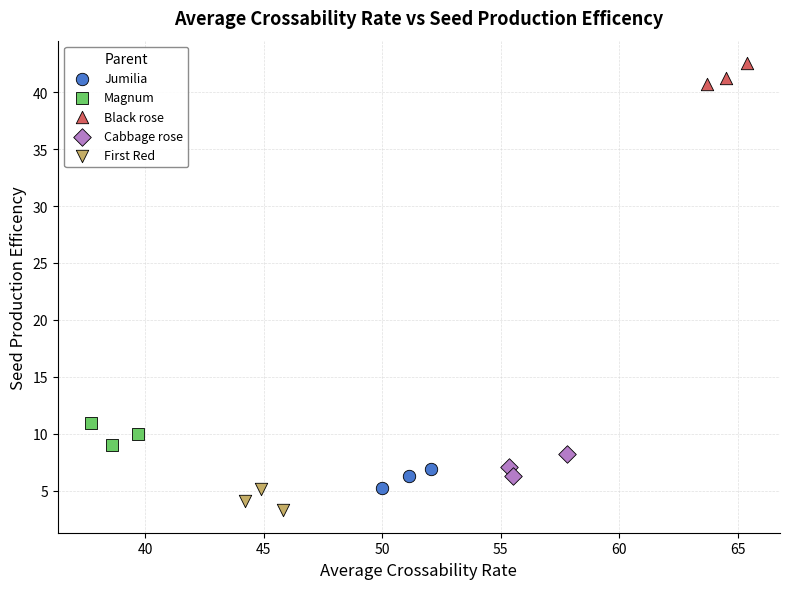

Which series reaches the maximum Y coordinate?

Black rose